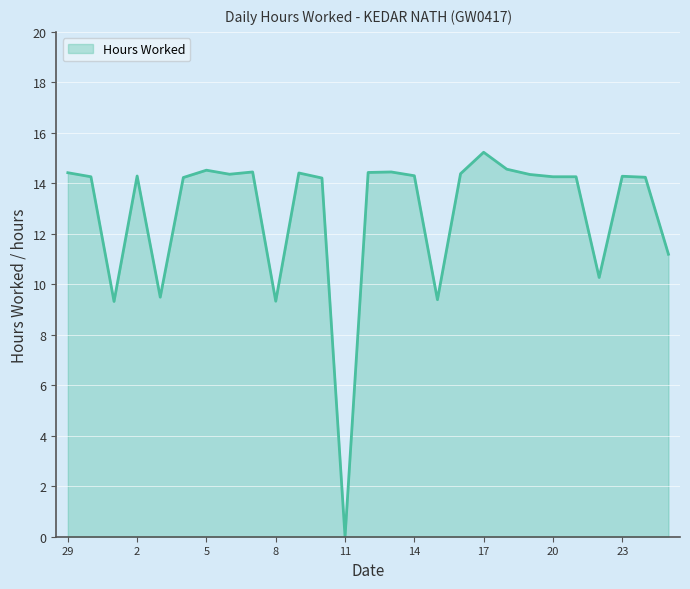

What is the greatest value displayed?

15.2